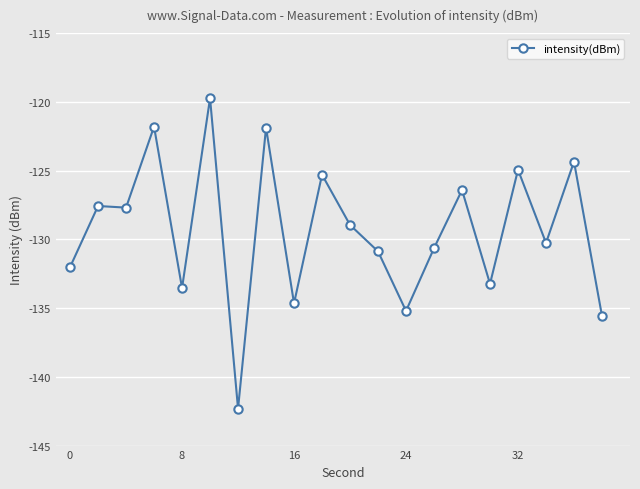

What is the difference between the maximum and minimum values?

22.6